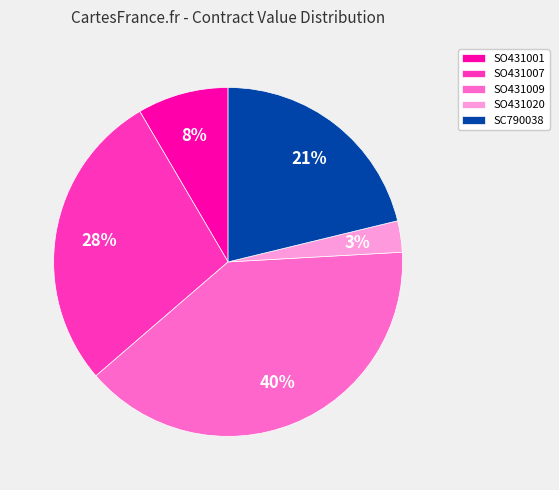

To the nearest percent, what is the difference between the largest and smallest slice percentages?

37%